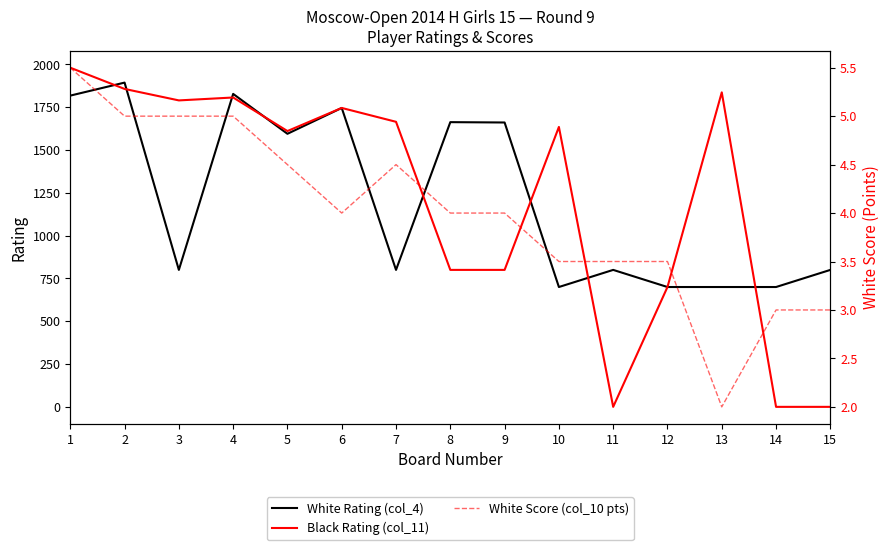

How many interior local peaks does the Black Rating (col_11) series have?

4